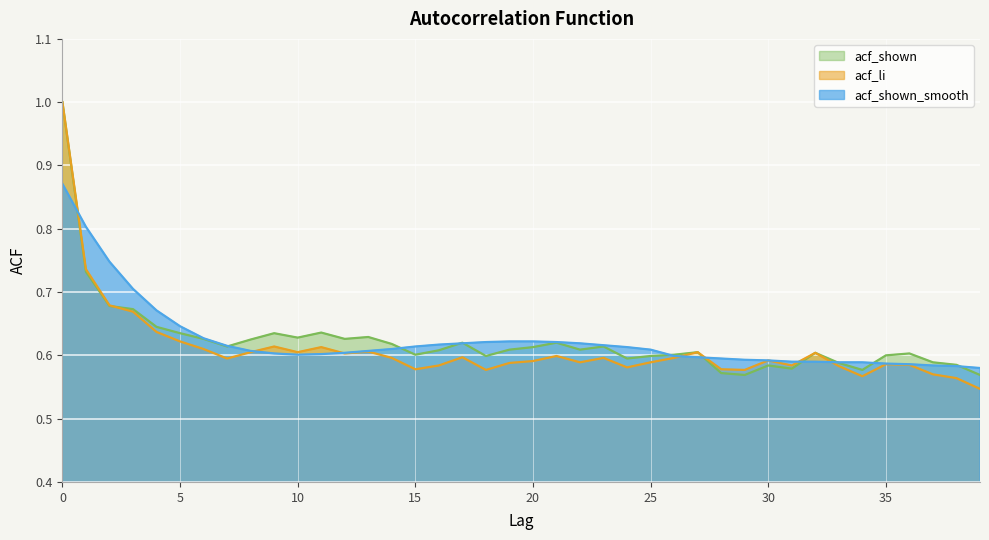

Reading left to right, list all the values displayed in this chart.

acf_shown_smooth: 0.9	0.8	0.7	0.7	0.7	0.6	0.6	0.6	0.6	0.6	0.6	0.6	0.6	0.6	0.6	0.6	0.6	0.6	0.6	0.6	0.6	0.6	0.6	0.6	0.6	0.6	0.6	0.6	0.6	0.6	0.6	0.6	0.6	0.6	0.6	0.6	0.6	0.6	0.6	0.6
acf_li: 1.0	0.7	0.7	0.7	0.6	0.6	0.6	0.6	0.6	0.6	0.6	0.6	0.6	0.6	0.6	0.6	0.6	0.6	0.6	0.6	0.6	0.6	0.6	0.6	0.6	0.6	0.6	0.6	0.6	0.6	0.6	0.6	0.6	0.6	0.6	0.6	0.6	0.6	0.6	0.5
acf_shown: 1.0	0.7	0.7	0.7	0.6	0.6	0.6	0.6	0.6	0.6	0.6	0.6	0.6	0.6	0.6	0.6	0.6	0.6	0.6	0.6	0.6	0.6	0.6	0.6	0.6	0.6	0.6	0.6	0.6	0.6	0.6	0.6	0.6	0.6	0.6	0.6	0.6	0.6	0.6	0.6